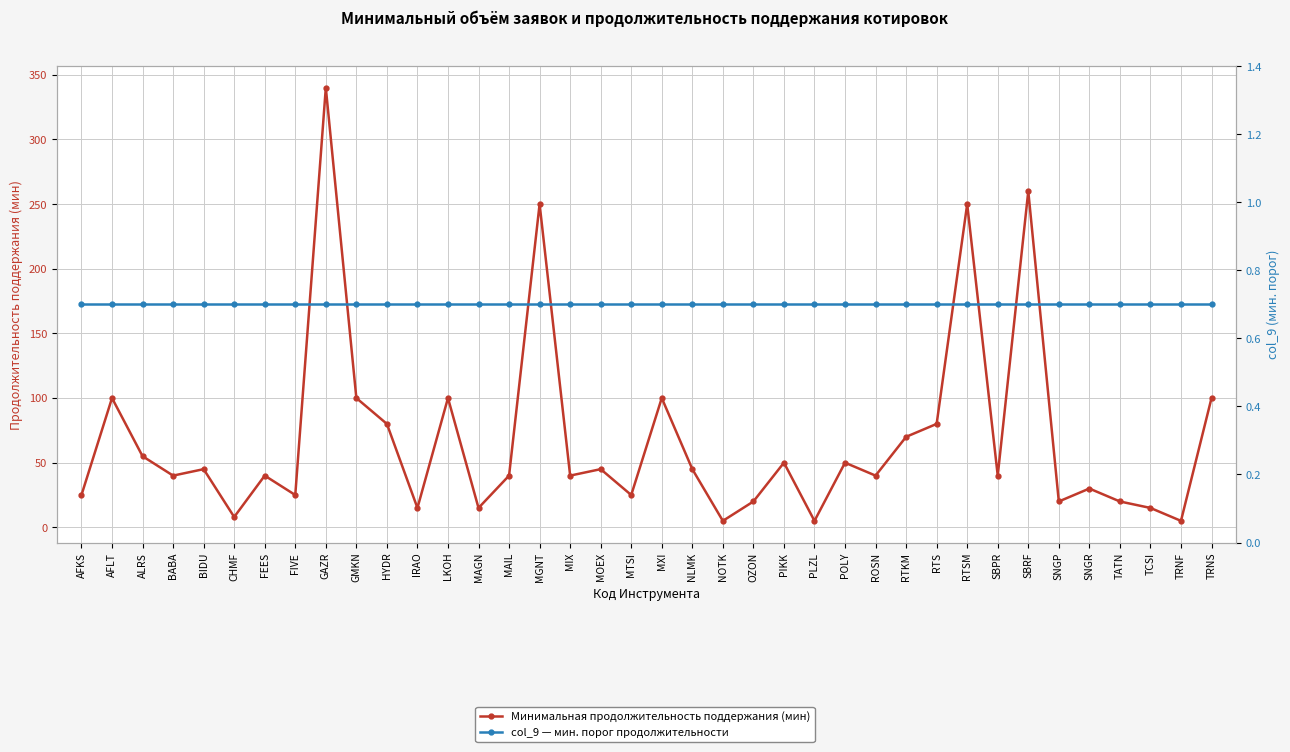

What is the value of the Минимальная продолжительность поддержания (мин) point at the 22nd from the left?

5.0